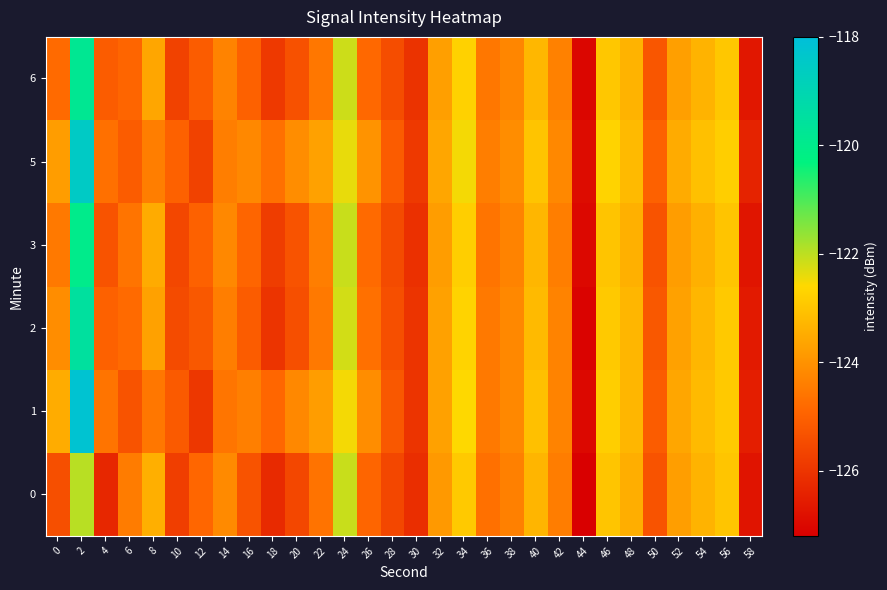

Reading left to right, transcribe all the data shown in this chart.

0: 0=-125.4	2=-122.0	4=-126.3	6=-124.4	8=-123.4	10=-125.8	12=-124.9	14=-124.2	16=-125.3	18=-126.2	20=-125.6	22=-124.6	24=-122.1	26=-124.9	28=-125.6	30=-126.1	32=-123.9	34=-122.9	36=-124.7	38=-124.4	40=-123.3	42=-124.4	44=-127.2	46=-123.0	48=-123.4	50=-125.3	52=-123.8	54=-123.4	56=-123.0	58=-126.7
1: 0=-123.5	2=-118.2	4=-124.6	6=-125.3	8=-124.6	10=-125.2	12=-126.0	14=-124.6	16=-124.4	18=-124.9	20=-124.2	22=-123.8	24=-122.5	26=-124.1	28=-125.2	30=-126.0	32=-123.7	34=-122.6	36=-124.5	38=-124.2	40=-123.1	42=-124.3	44=-127.0	46=-122.8	48=-123.3	50=-125.1	52=-123.6	54=-123.2	56=-122.9	58=-126.5
2: 0=-124.1	2=-119.5	4=-125.0	6=-124.8	8=-123.7	10=-125.5	12=-125.2	14=-124.4	16=-125.1	18=-126.0	20=-125.4	22=-124.5	24=-122.2	26=-124.7	28=-125.4	30=-126.0	32=-123.7	34=-122.7	36=-124.5	38=-124.2	40=-123.2	42=-124.3	44=-127.1	46=-122.9	48=-123.3	50=-125.2	52=-123.7	54=-123.3	56=-122.9	58=-126.6
3: 0=-124.5	2=-120.0	4=-125.3	6=-124.6	8=-123.5	10=-125.6	12=-125.0	14=-124.2	16=-124.9	18=-125.8	20=-125.3	22=-124.4	24=-122.1	26=-124.8	28=-125.5	30=-126.1	32=-123.8	34=-122.8	36=-124.6	38=-124.3	40=-123.3	42=-124.4	44=-127.0	46=-123.0	48=-123.4	50=-125.3	52=-123.8	54=-123.4	56=-123.0	58=-126.7
5: 0=-123.8	2=-118.5	4=-124.7	6=-125.1	8=-124.4	10=-125.0	12=-125.7	14=-124.4	16=-124.2	18=-124.7	20=-124.1	22=-123.7	24=-122.4	26=-124.0	28=-125.1	30=-125.9	32=-123.6	34=-122.5	36=-124.4	38=-124.1	40=-123.0	42=-124.2	44=-126.9	46=-122.7	48=-123.2	50=-125.0	52=-123.5	54=-123.1	56=-122.8	58=-126.4
6: 0=-124.8	2=-119.8	4=-125.1	6=-124.9	8=-123.6	10=-125.7	12=-125.1	14=-124.3	16=-125.0	18=-125.9	20=-125.3	22=-124.5	24=-122.2	26=-124.8	28=-125.5	30=-126.0	32=-123.8	34=-122.8	36=-124.5	38=-124.2	40=-123.2	42=-124.3	44=-127.0	46=-123.0	48=-123.3	50=-125.2	52=-123.8	54=-123.3	56=-123.0	58=-126.7